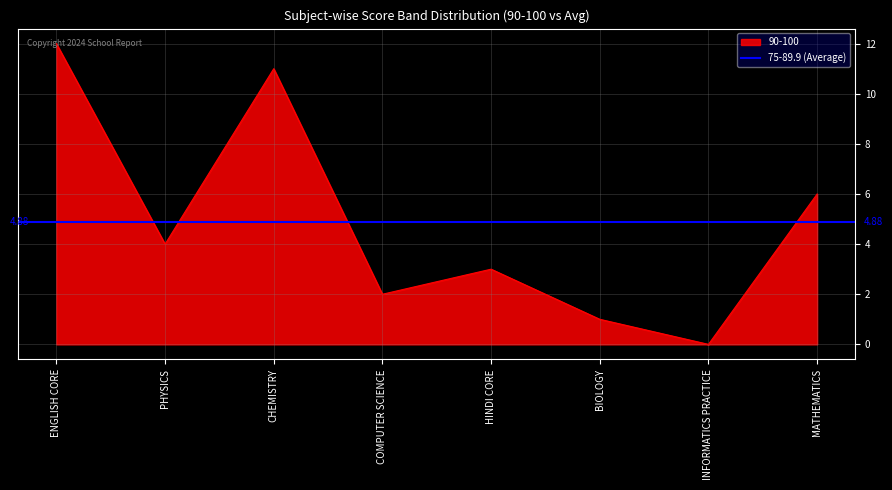

List the labels in order of value, smallest first.

INFORMATICS PRACTICE, BIOLOGY, COMPUTER SCIENCE, HINDI CORE, PHYSICS, MATHEMATICS, CHEMISTRY, ENGLISH CORE